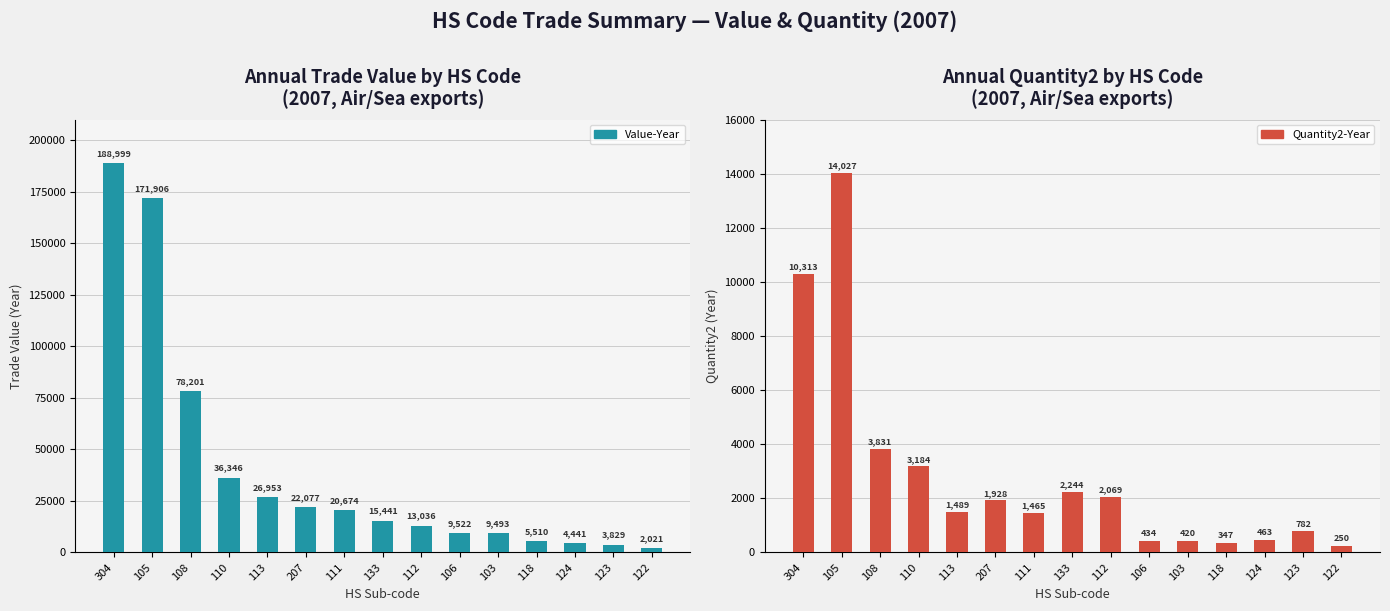

What value does the Value-Year series have at 113, to the nearest 100?

27000